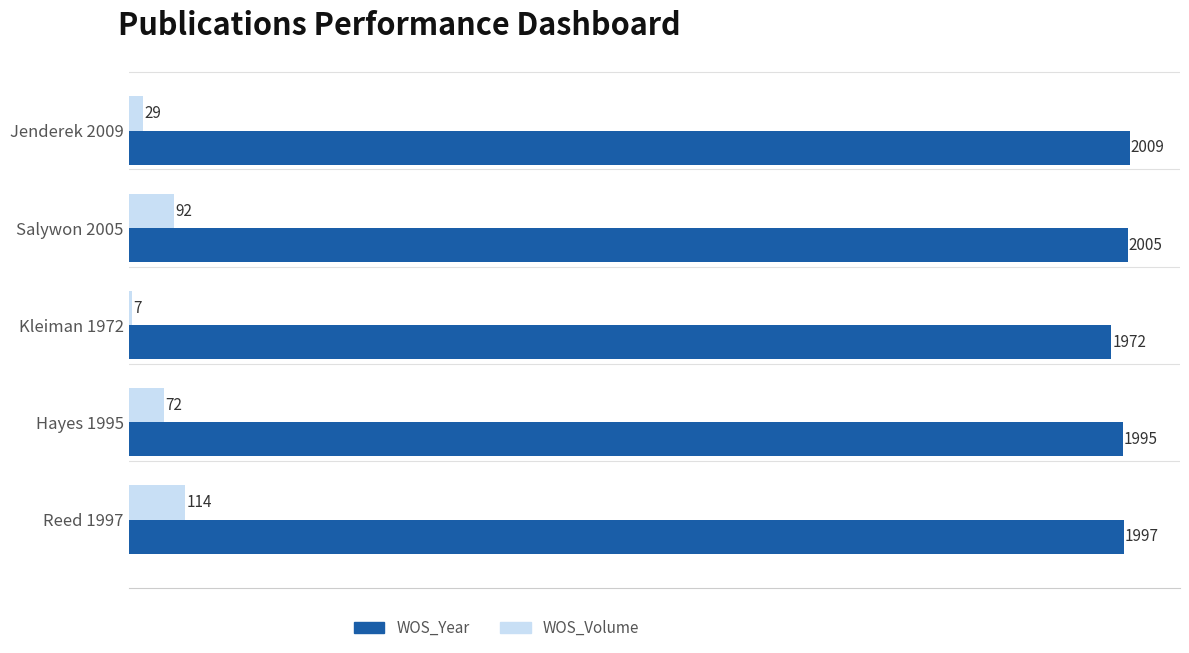

What is the approximate value of WOS_Volume at Jenderek 2009?

29